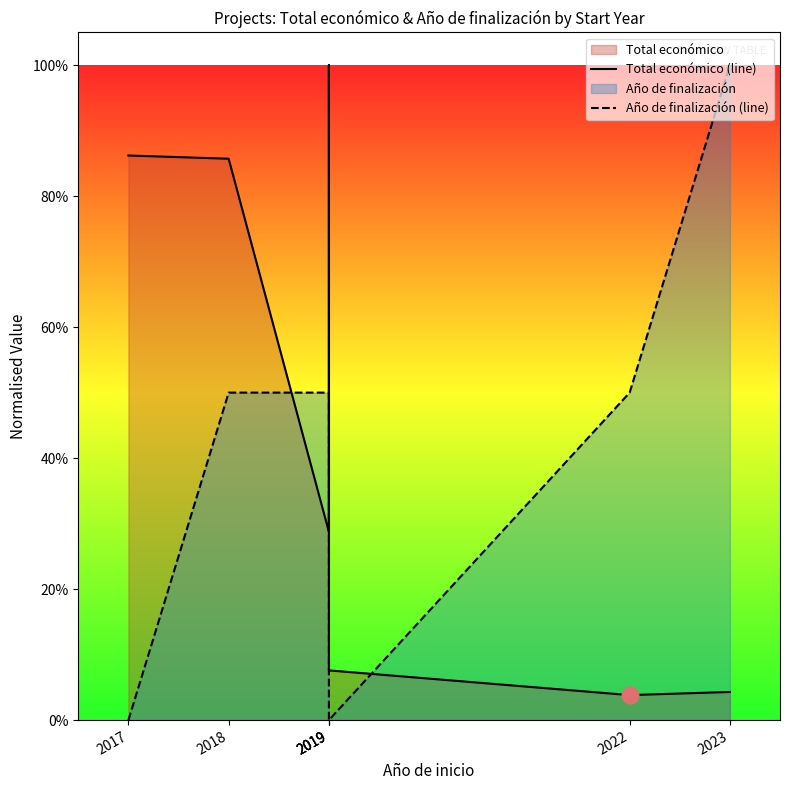

What is the total value across all series at 2023?

1.0